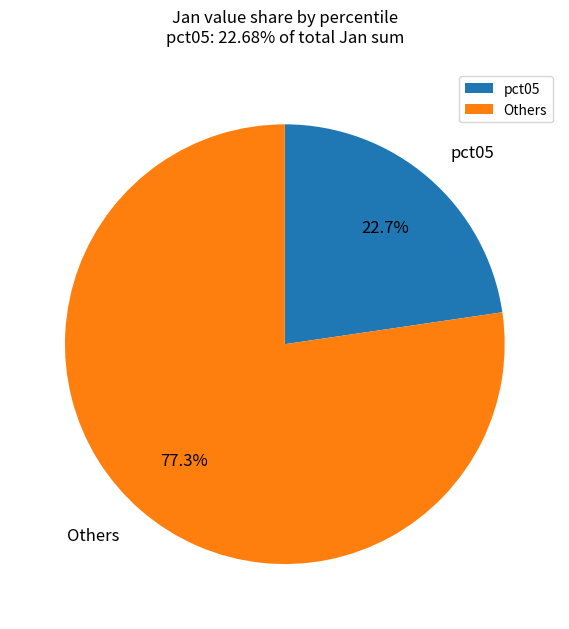

What is the ratio of the value at pct05 to the value at Others?

0.3